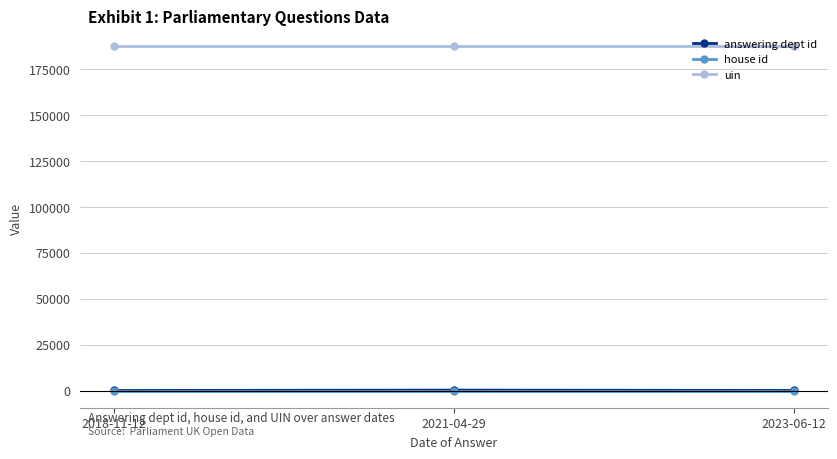

What is the difference between the maximum and minimum values in the answering dept id series?

198